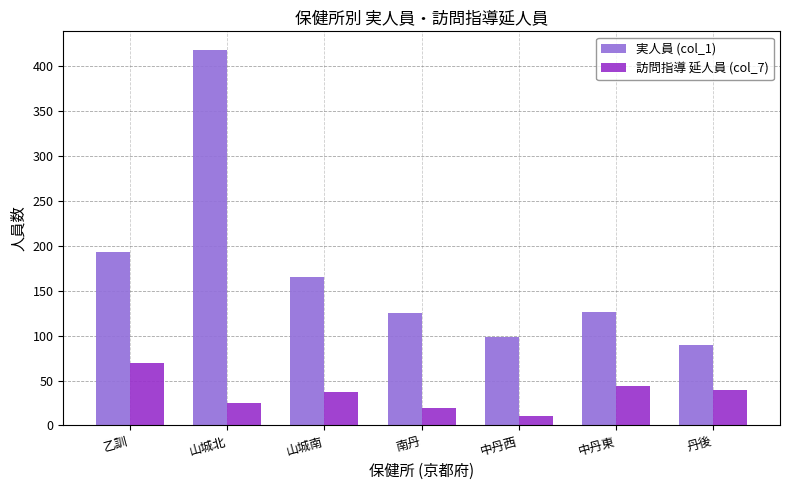

Which series has the largest total across all categories?

実人員 (col_1)